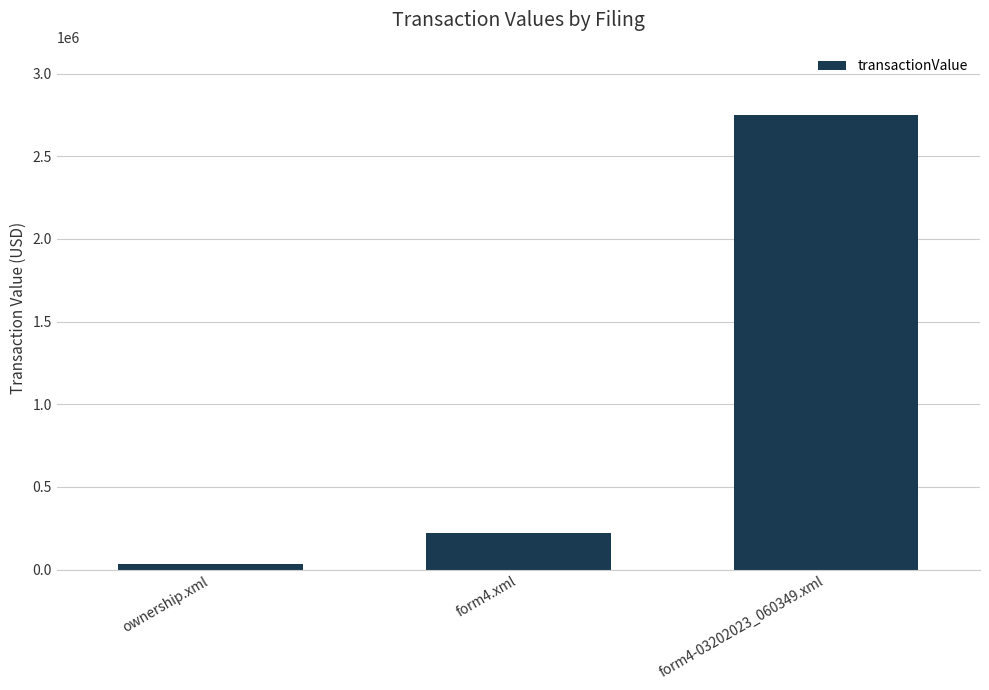

List the labels in order of value, smallest first.

ownership.xml, form4.xml, form4-03202023_060349.xml